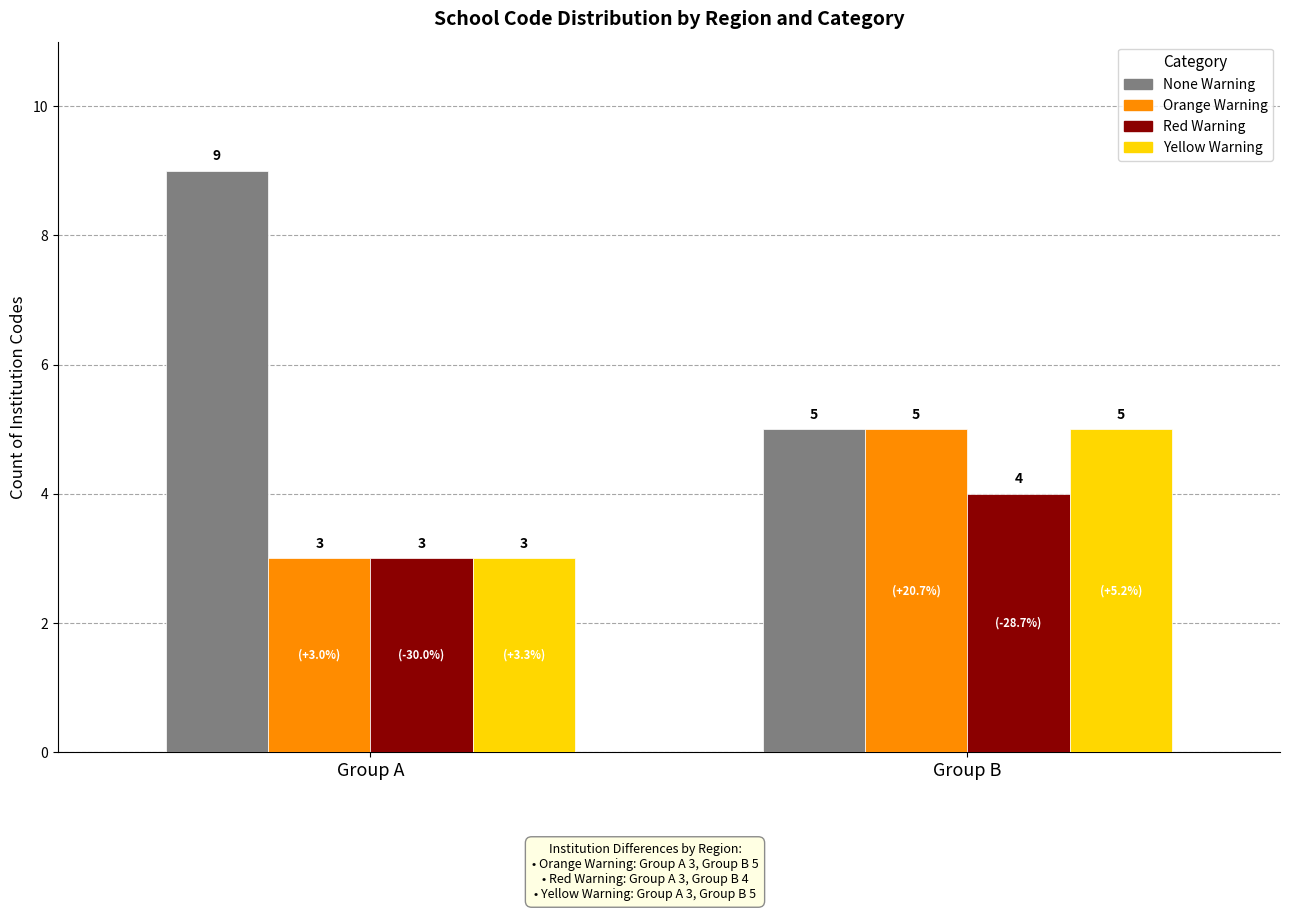

Reading left to right, list all the values displayed in this chart.

None Warning: Group A=9	Group B=5
Orange Warning: Group A=3	Group B=5
Red Warning: Group A=3	Group B=4
Yellow Warning: Group A=3	Group B=5